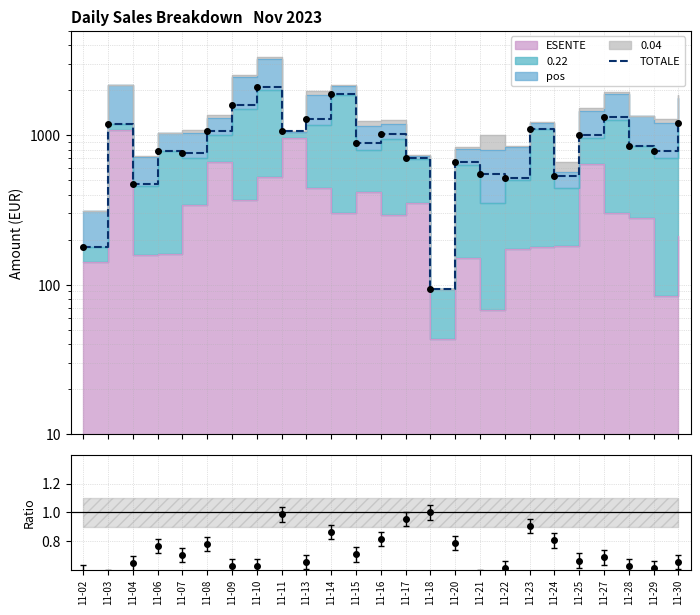

The value at 11-09 is 444.8. True or false?

False